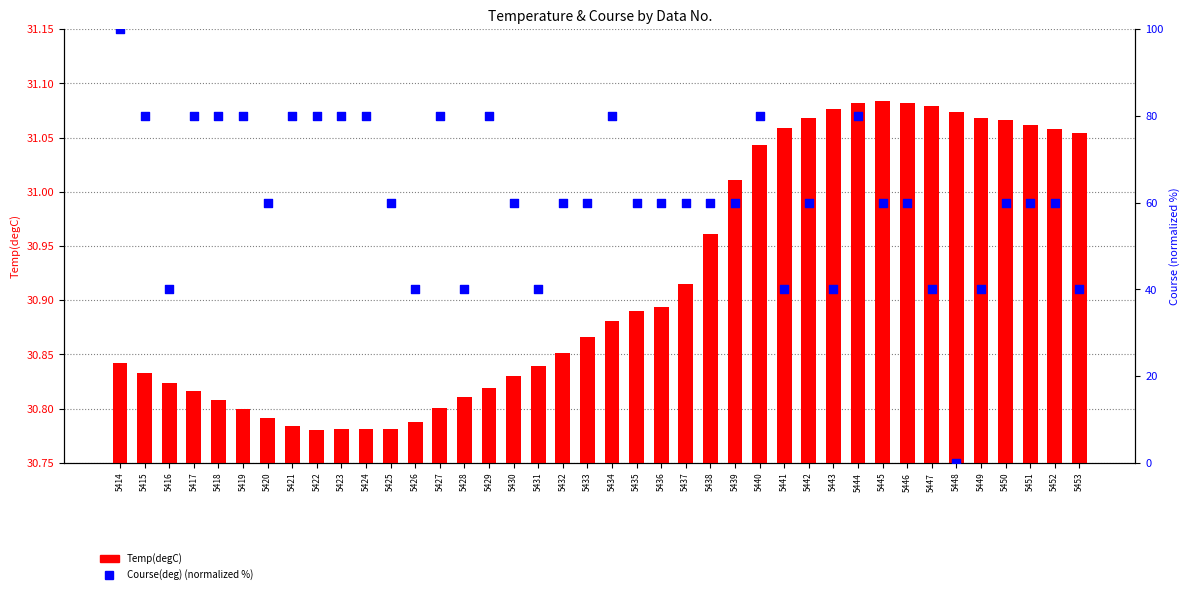

What is the total value across all series at 5448?

31.1